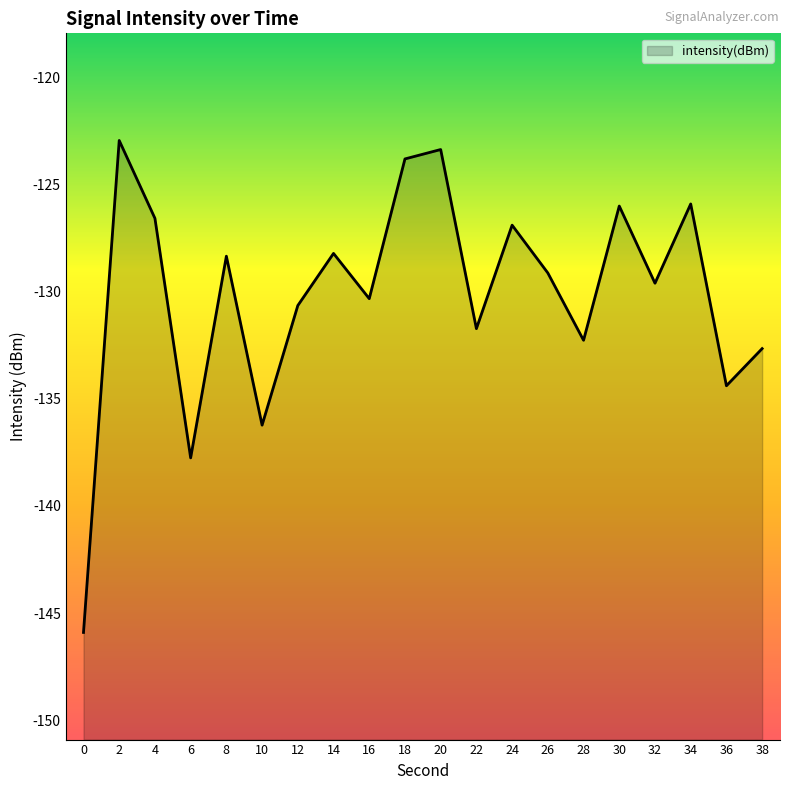

Reading left to right, extract all data points from this chart.

0=-145.9	2=-122.9	4=-126.6	6=-137.8	8=-128.3	10=-136.2	12=-130.7	14=-128.2	16=-130.3	18=-123.8	20=-123.4	22=-131.7	24=-126.9	26=-129.1	28=-132.3	30=-126.0	32=-129.6	34=-125.9	36=-134.4	38=-132.7